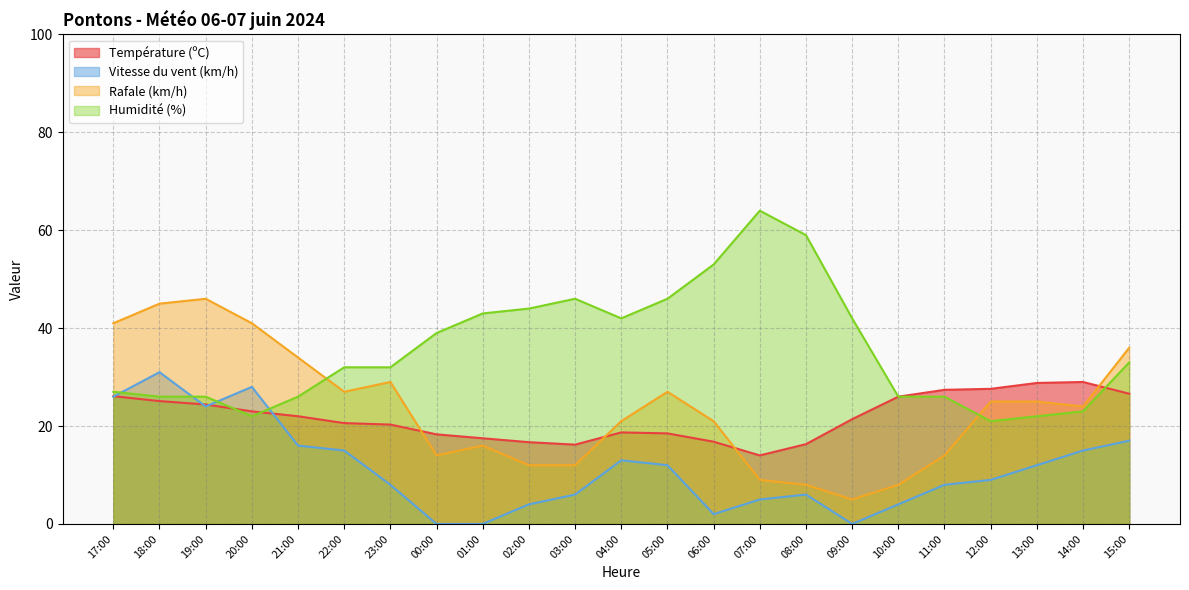

Reading left to right, transcribe all the data shown in this chart.

Température (ºC): 17:00=26.1	18:00=25.1	19:00=24.4	20:00=23.0	21:00=22.0	22:00=20.6	23:00=20.3	00:00=18.3	01:00=17.5	02:00=16.7	03:00=16.2	04:00=18.7	05:00=18.5	06:00=16.8	07:00=14.0	08:00=16.3	09:00=21.4	10:00=26.0	11:00=27.4	12:00=27.6	13:00=28.8	14:00=29.0	15:00=26.6
Vitesse du vent (km/h): 17:00=26.0	18:00=31.0	19:00=24.0	20:00=28.0	21:00=16.0	22:00=15.0	23:00=8.0	00:00=0.0	01:00=0.0	02:00=4.0	03:00=6.0	04:00=13.0	05:00=12.0	06:00=2.0	07:00=5.0	08:00=6.0	09:00=0.0	10:00=4.0	11:00=8.0	12:00=9.0	13:00=12.0	14:00=15.0	15:00=17.0
Rafale (km/h): 17:00=41.0	18:00=45.0	19:00=46.0	20:00=41.0	21:00=34.0	22:00=27.0	23:00=29.0	00:00=14.0	01:00=16.0	02:00=12.0	03:00=12.0	04:00=21.0	05:00=27.0	06:00=21.0	07:00=9.0	08:00=8.0	09:00=5.0	10:00=8.0	11:00=14.0	12:00=25.0	13:00=25.0	14:00=24.0	15:00=36.0
Humidité (%): 17:00=27.0	18:00=26.0	19:00=26.0	20:00=22.0	21:00=26.0	22:00=32.0	23:00=32.0	00:00=39.0	01:00=43.0	02:00=44.0	03:00=46.0	04:00=42.0	05:00=46.0	06:00=53.0	07:00=64.0	08:00=59.0	09:00=42.0	10:00=26.0	11:00=26.0	12:00=21.0	13:00=22.0	14:00=23.0	15:00=33.0